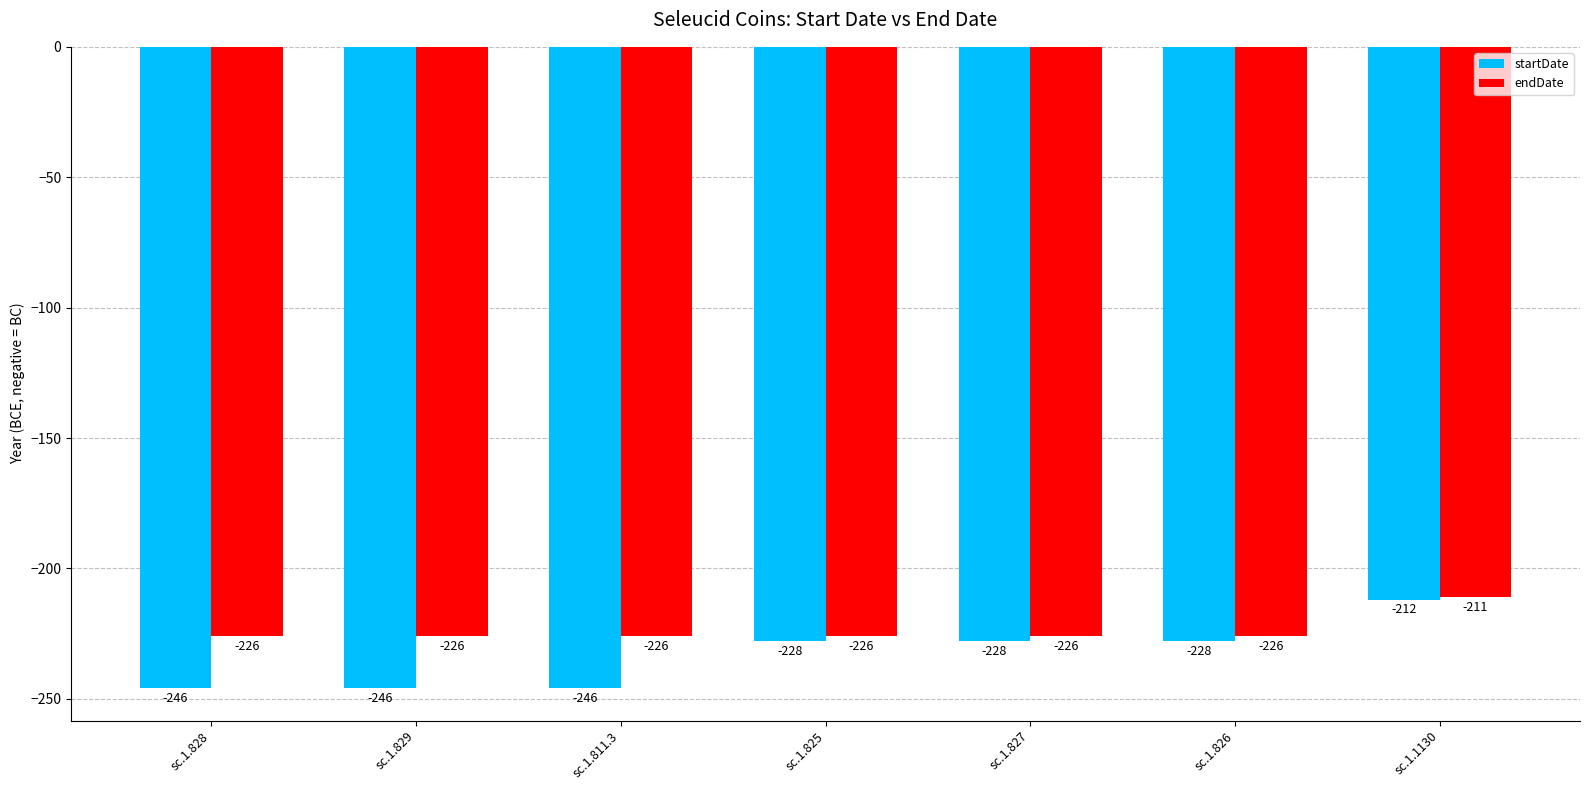

Rank the series at sc.1.825 from highest to lowest value.

endDate, startDate